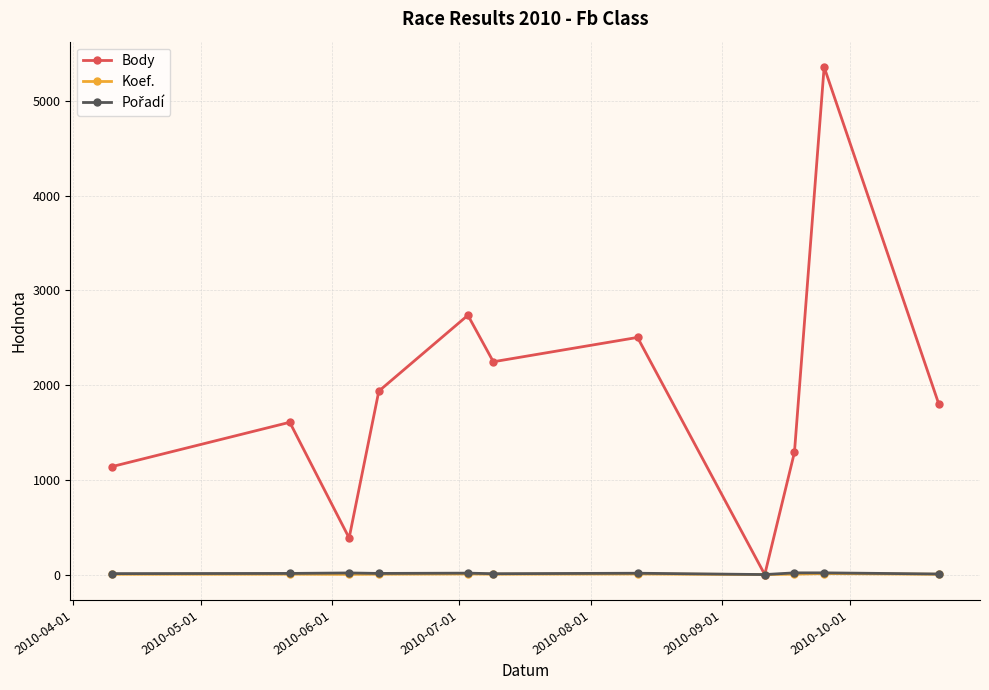

Which series has the largest range (max minus min)?

Body